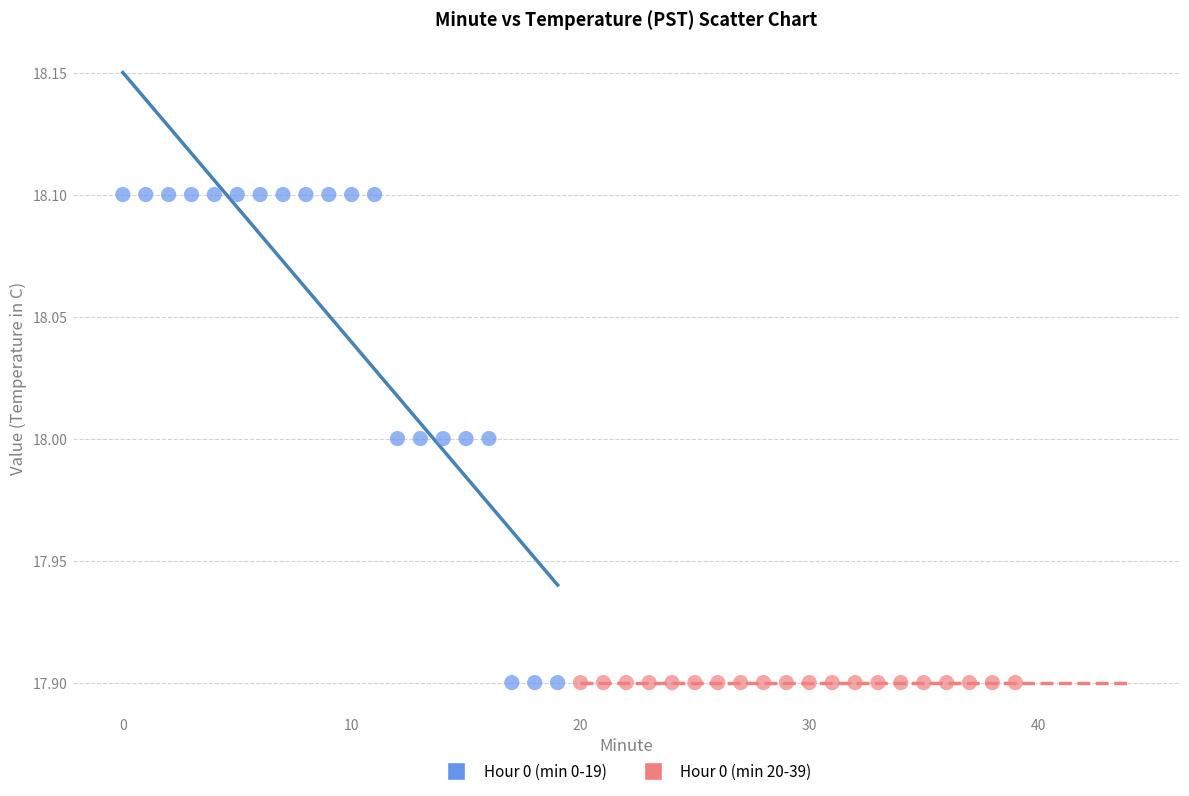

Which series reaches the maximum Y coordinate?

Hour 0 (min 0-19)